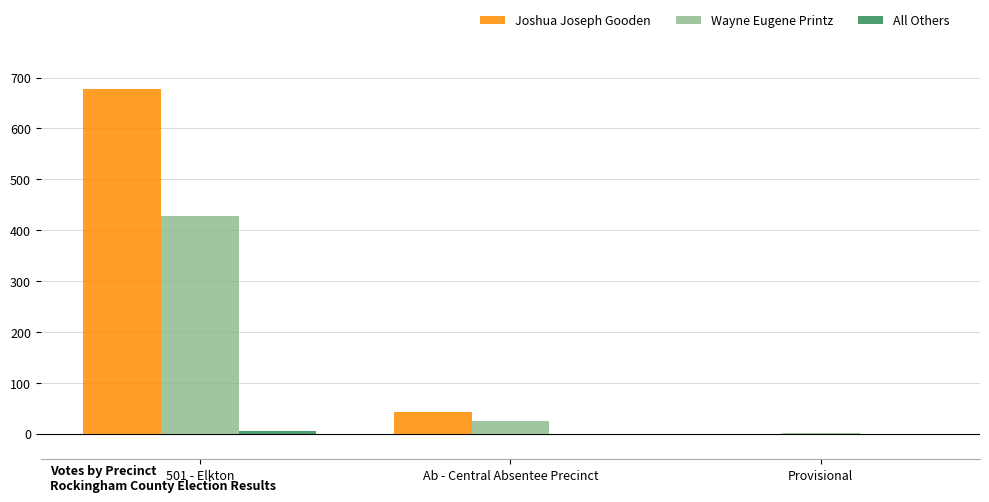

Between 501 - Elkton and Ab - Central Absentee Precinct, which series saw the biggest shift?

Joshua Joseph Gooden